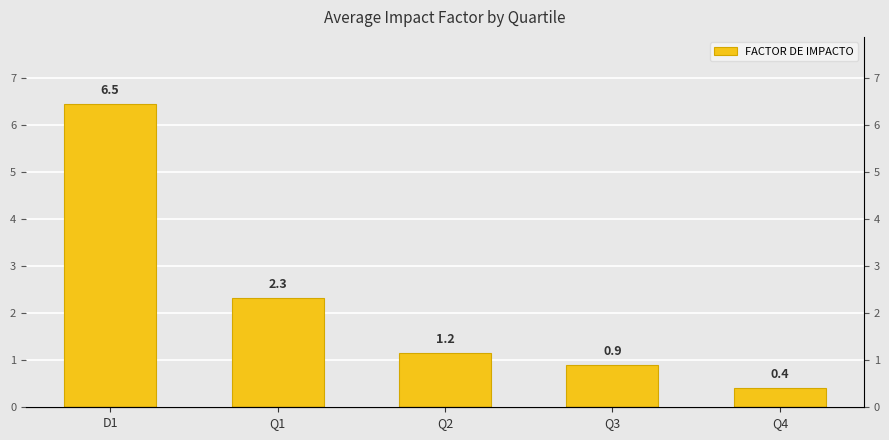

List the labels in order of value, largest first.

D1, Q1, Q2, Q3, Q4